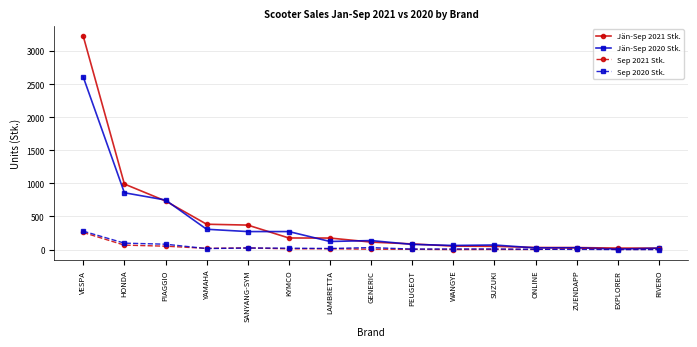

At how many categories does at least one series exceed 3077?

1